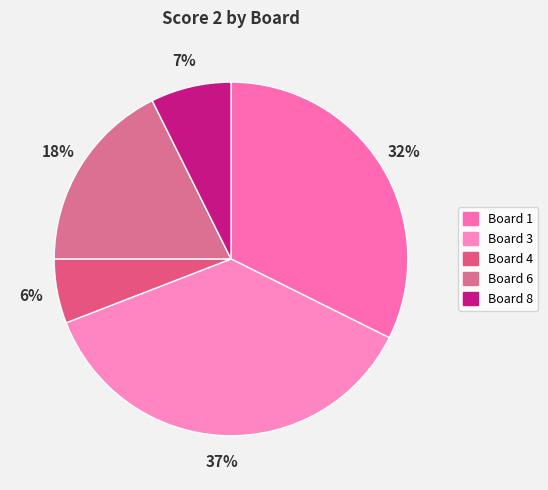

Which has a higher value, Board 8 or Board 6?

Board 6